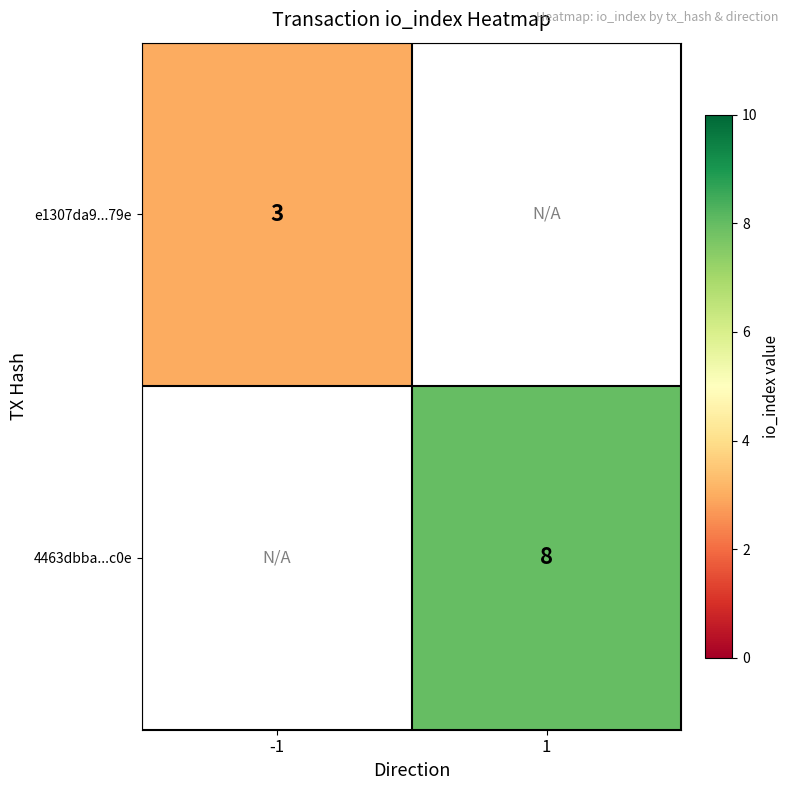

True or false: e1307da9...79e has a value of 3 at -1.

True